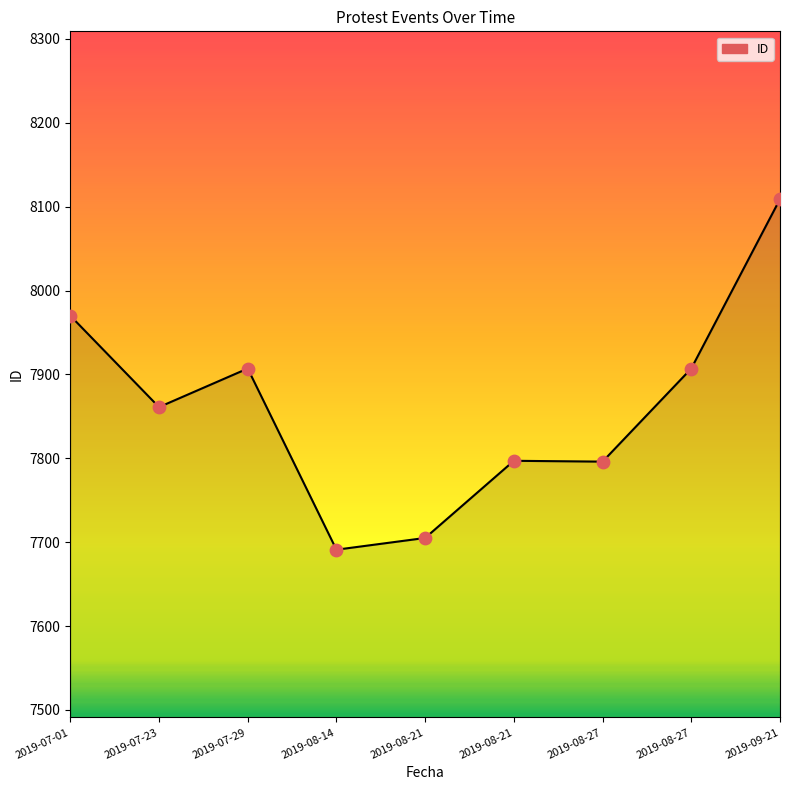

What is the change in value from 2019-07-01 to 2019-08-14?

-279